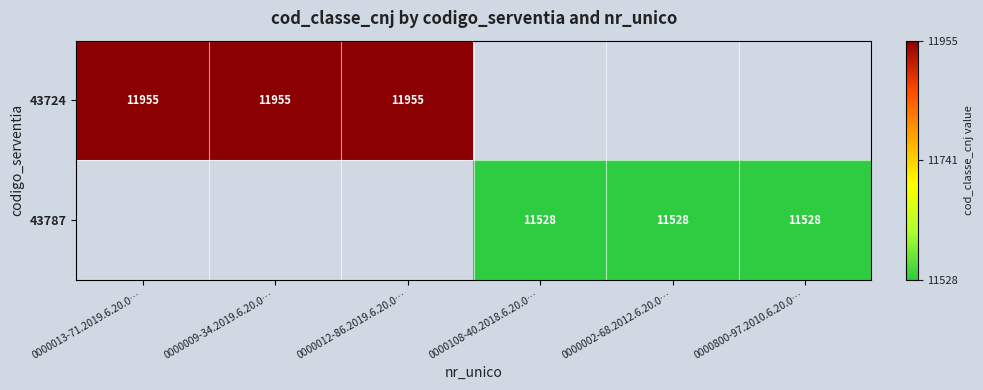

Is it true that 43787 equals 11528 at 0000108-40.2018.6.20.0…?

True